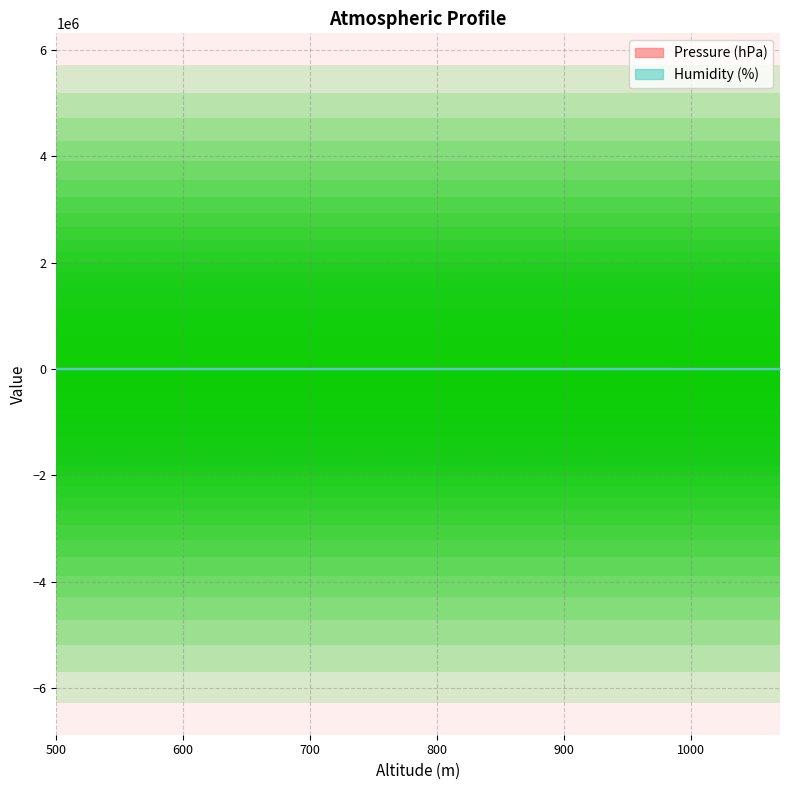

The value of Pressure (hPa) at 560 is 1368.8. True or false?

False